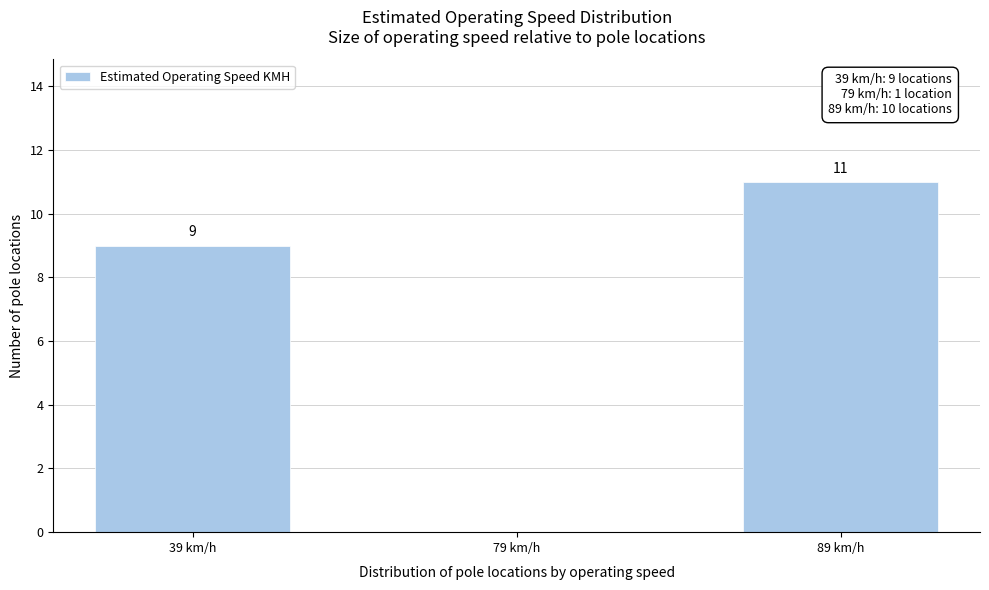

Reading right to left, extract all data points from this chart.

89 km/h=11	79 km/h=0	39 km/h=9